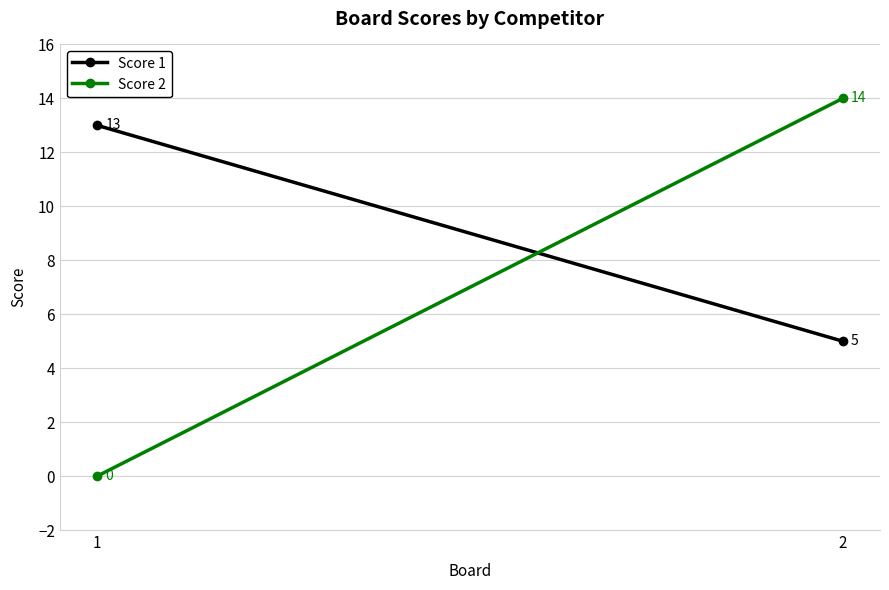

What is the value of the Score 2 point at the 2nd from the left?

14